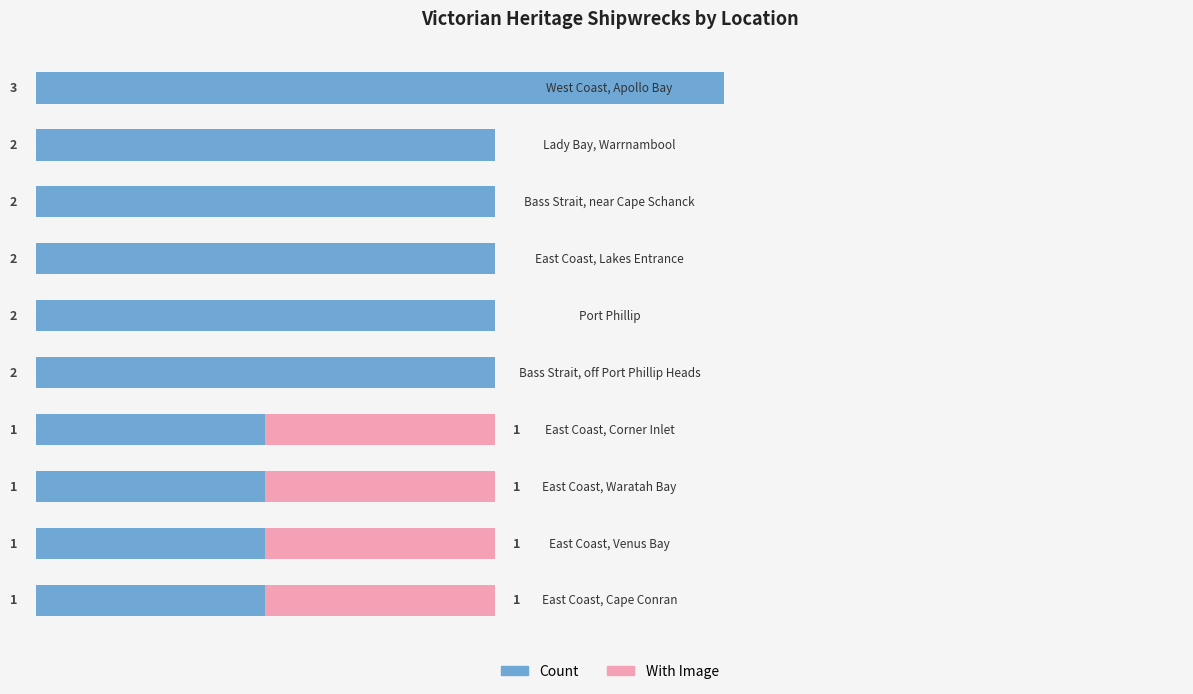

Rank the series by their average value, from lowest to highest.

With Image, Count